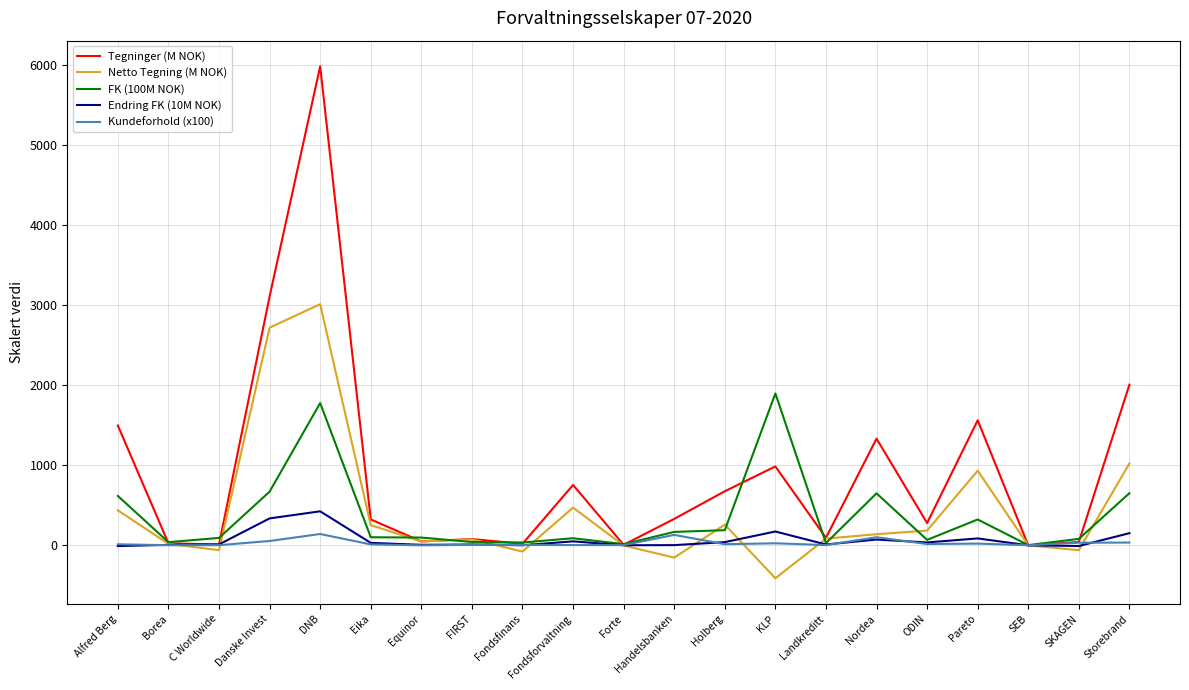

True or false: FK (100M NOK) has a value of 401.9 at Nordea.

False